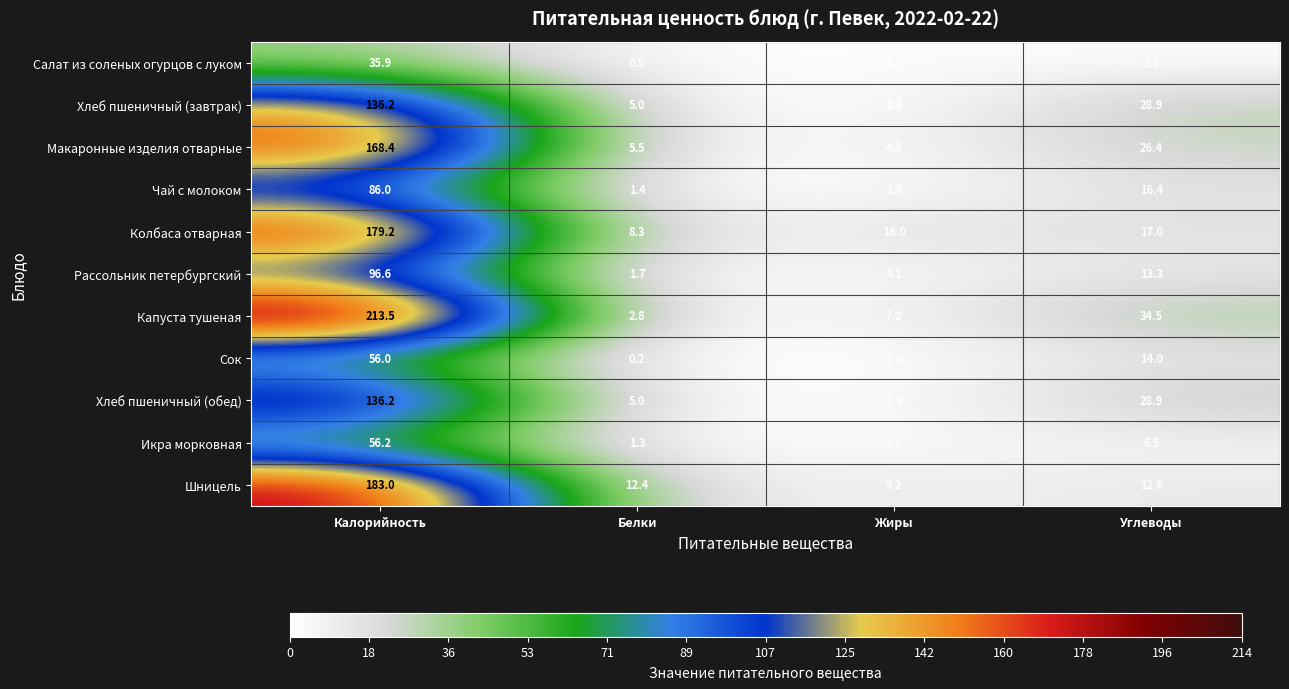

What is the difference between the maximum and second lowest values in the Колбаса отварная series?

163.2